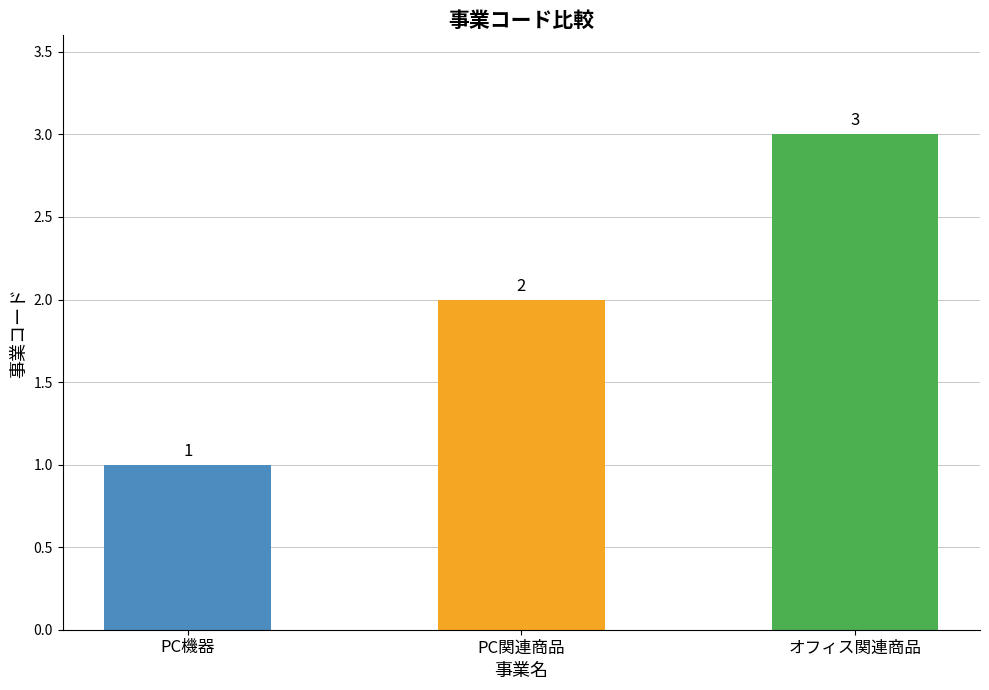

Does the chart contain stacked bars?

No